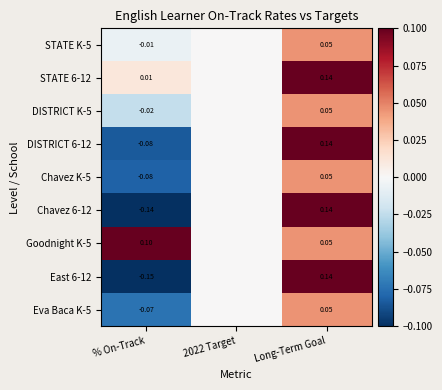

Is the value of Chavez K-5 at 2022 Target greater than the value of East 6-12 at Long-Term Goal?

No